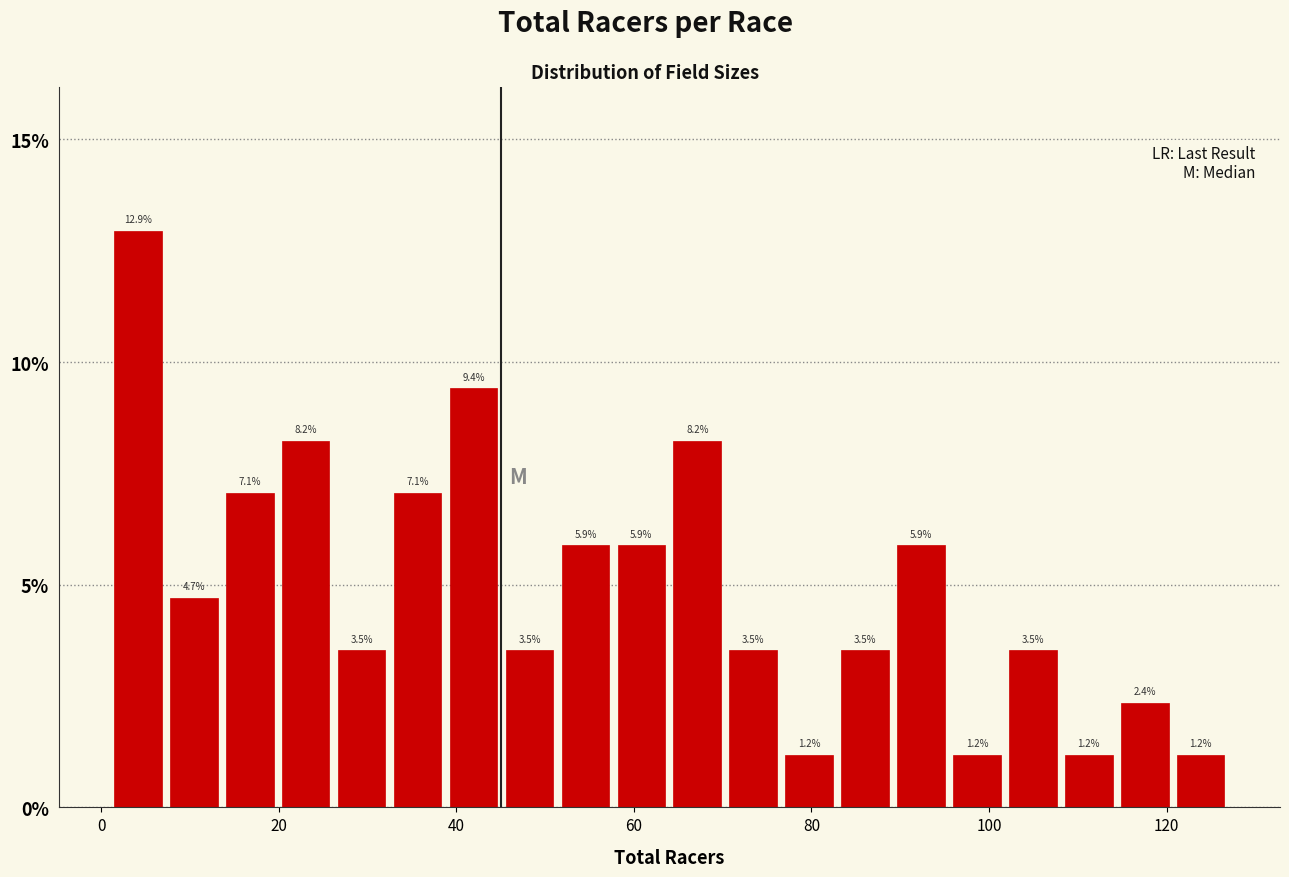

Read against the x-axis, roughly where is the centre of the tallest bar?

4